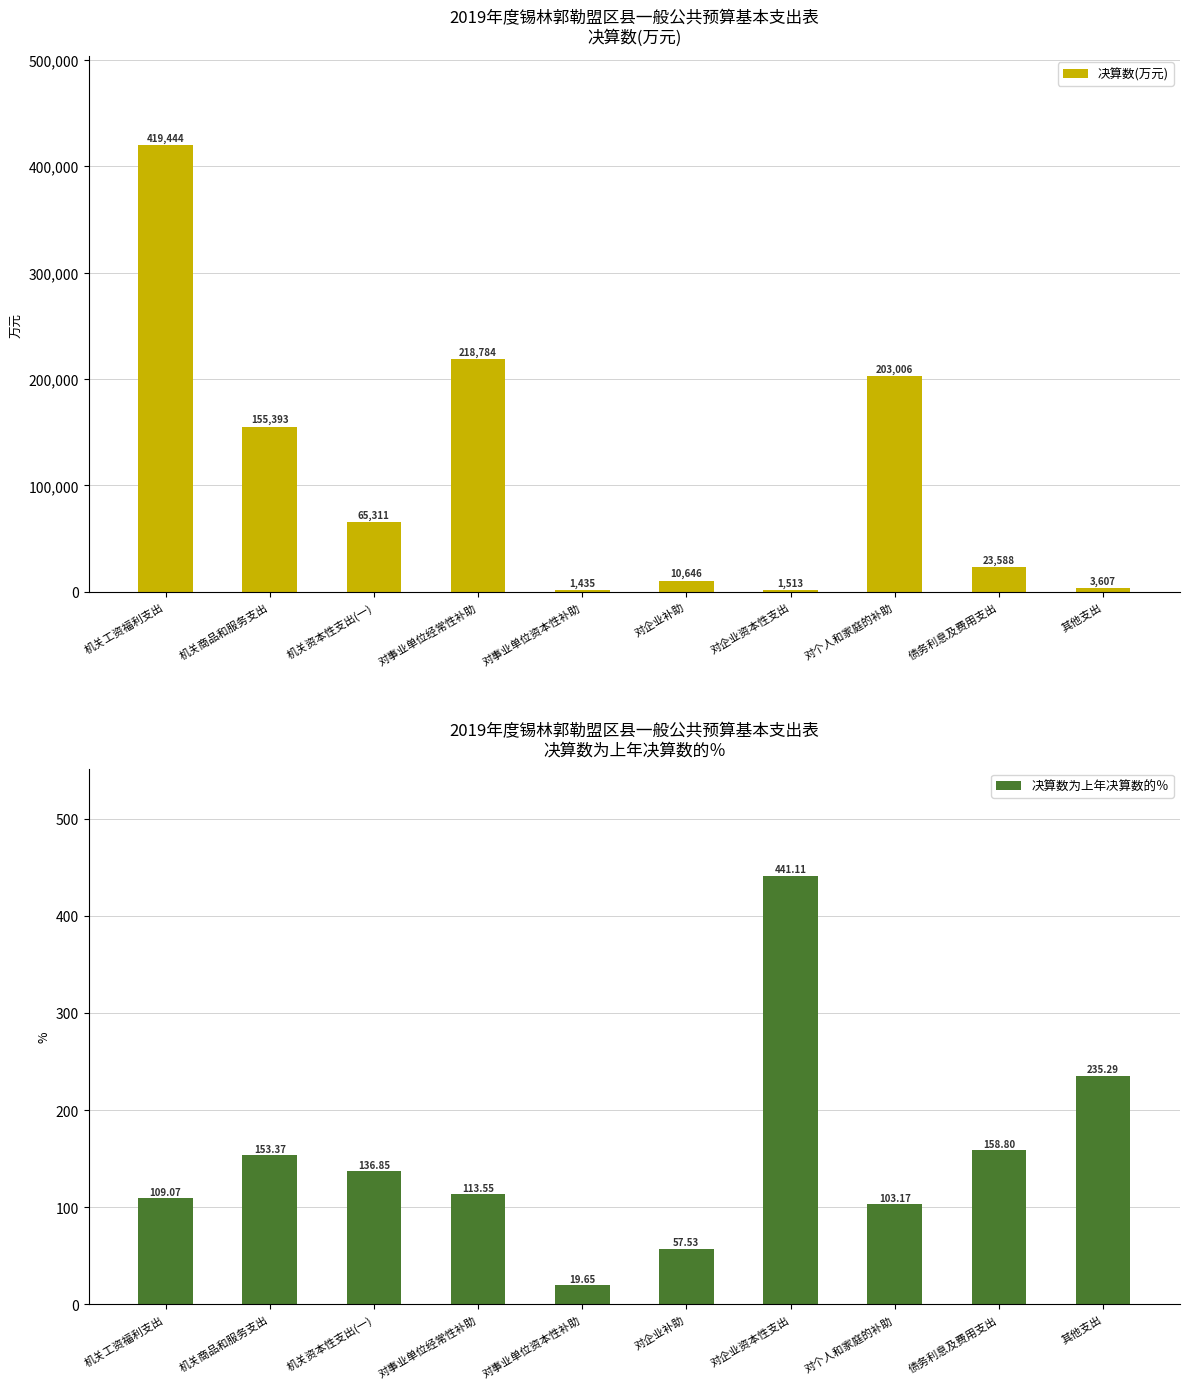

How many bars are there in each group?

2